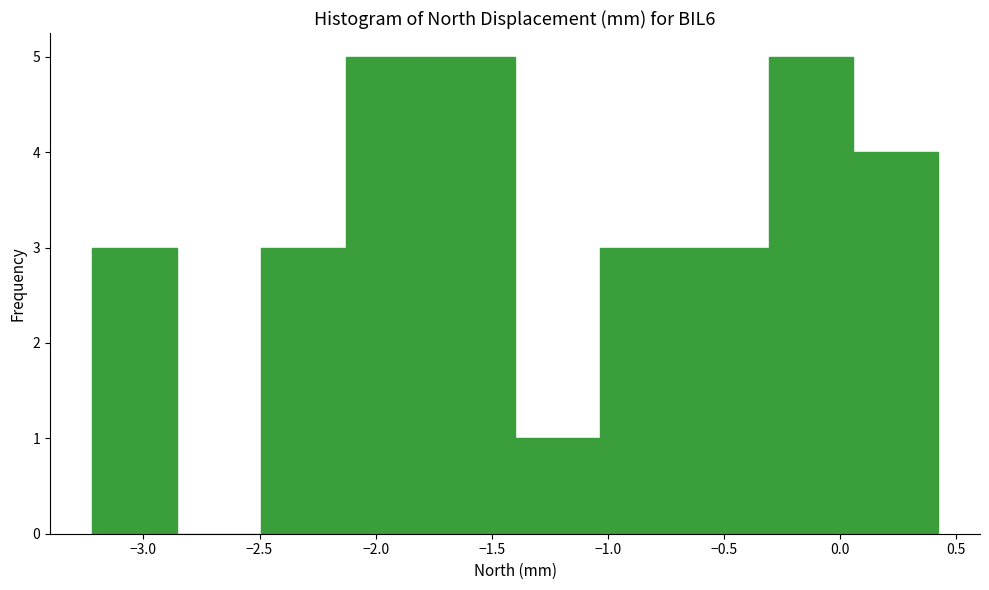

Reading left to right, list every bar in this chart as the range it spans on the x-axis followed by its height. Neither the bar edges nor the heights are printed on the chart, so give them approximately, as read against the axes.

-3.20 to -2.85: 3
-2.85 to -2.50: 0
-2.50 to -2.15: 3
-2.15 to -1.75: 5
-1.75 to -1.40: 5
-1.40 to -1.05: 1
-1.05 to -0.65: 3
-0.65 to -0.30: 3
-0.30 to 0.05: 5
0.05 to 0.40: 4